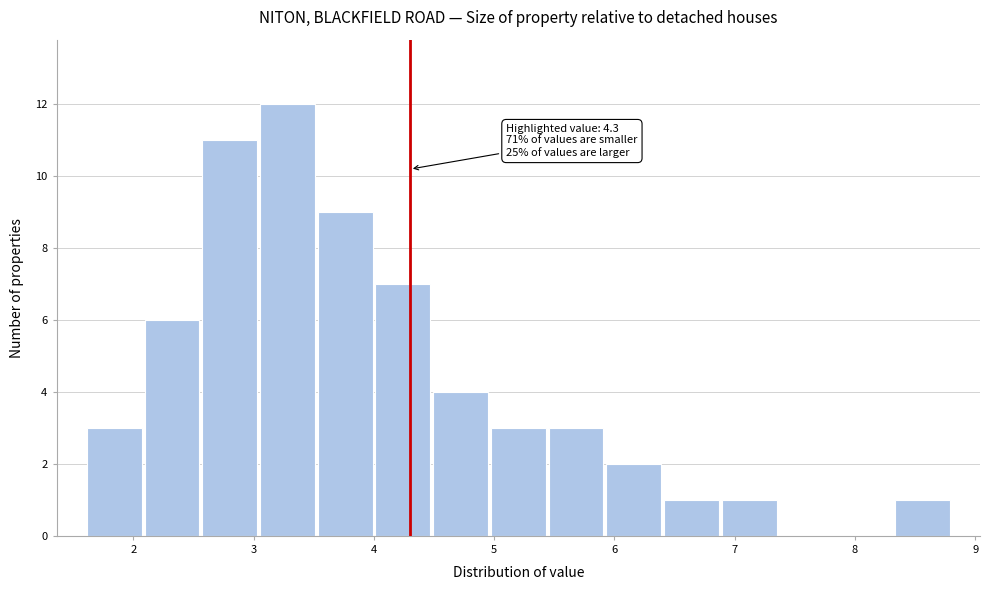

Which range on the x-axis has the tallest bar?

3.04 to 3.52